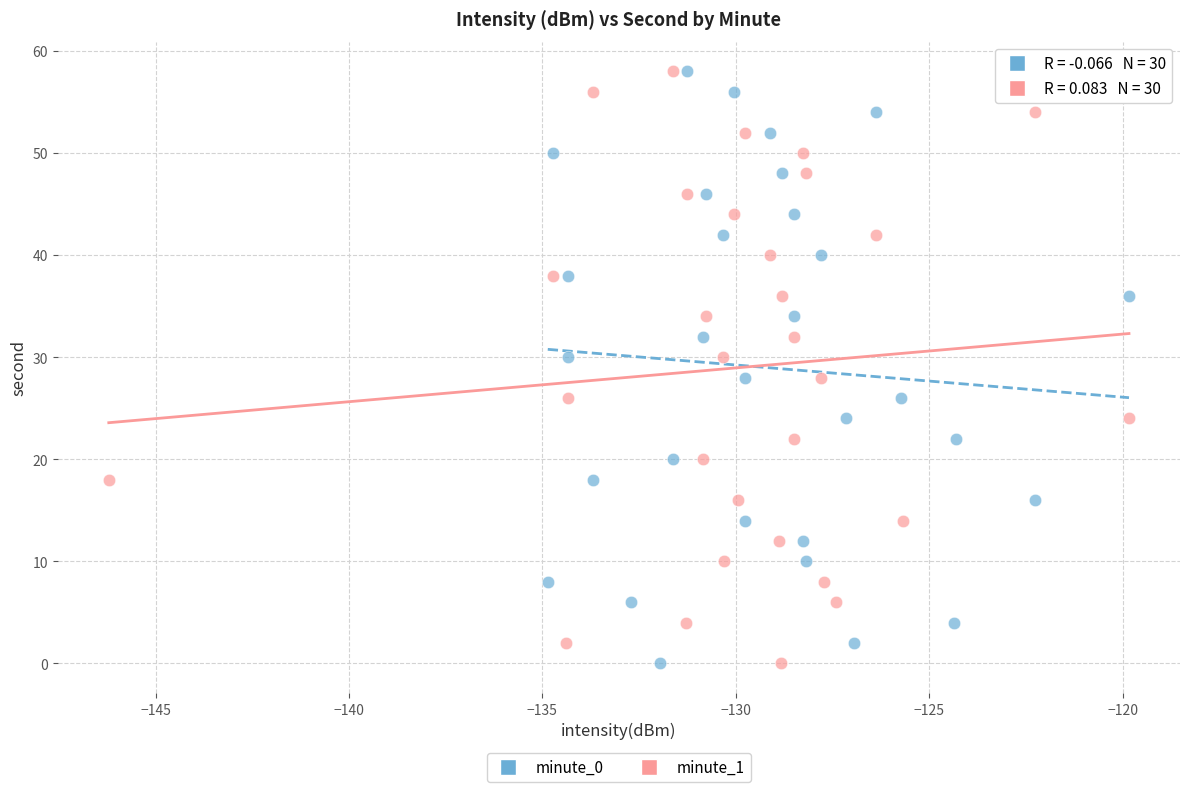

What are all the series names shown in the legend?

minute_0, minute_1